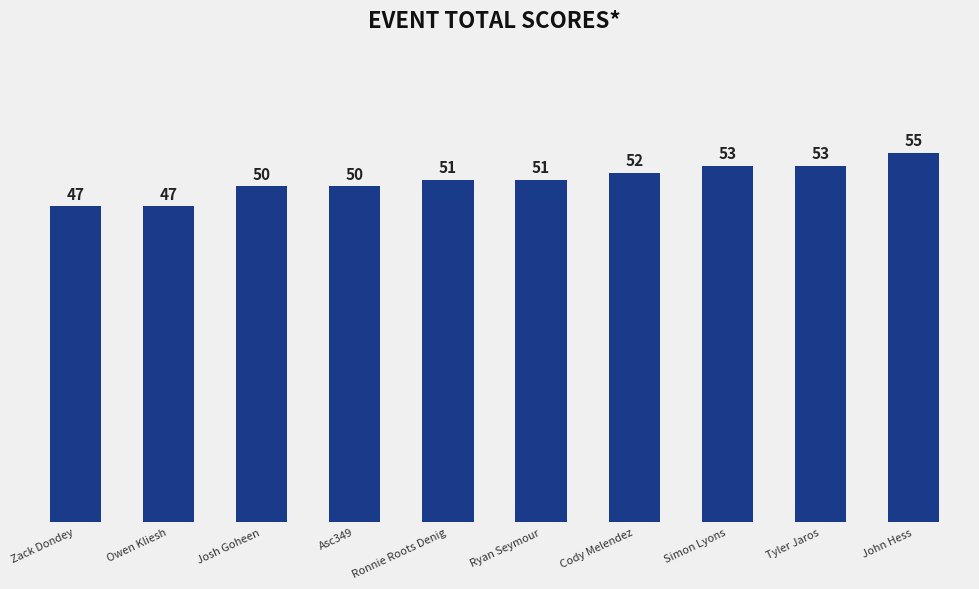

How many values are below 51?

4